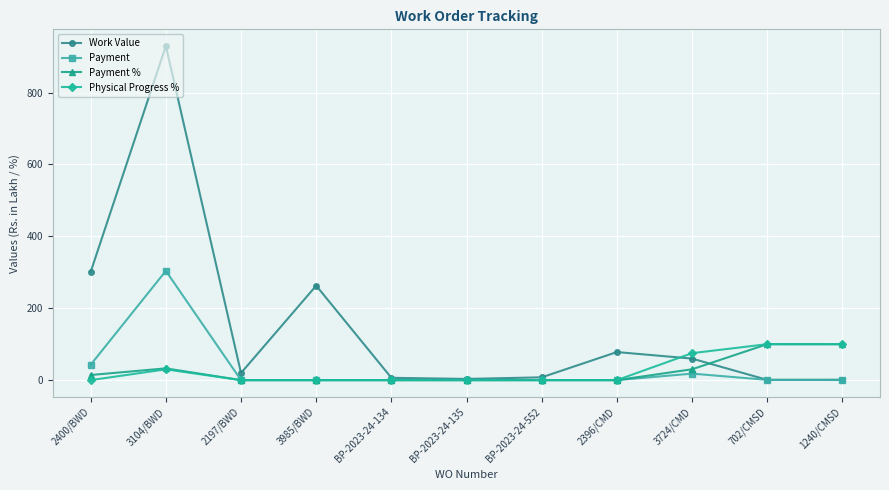

Which series changed the most between 3985/BWD and 1240/CMSD?

Work Value